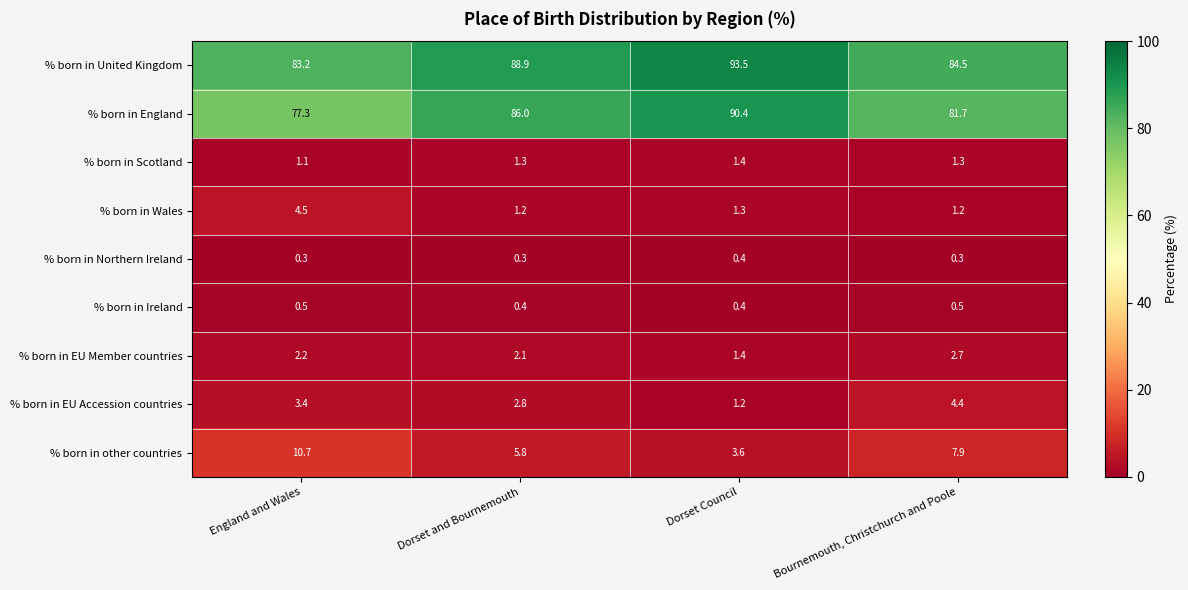

What is the average value of the % born in Northern Ireland series?

0.3